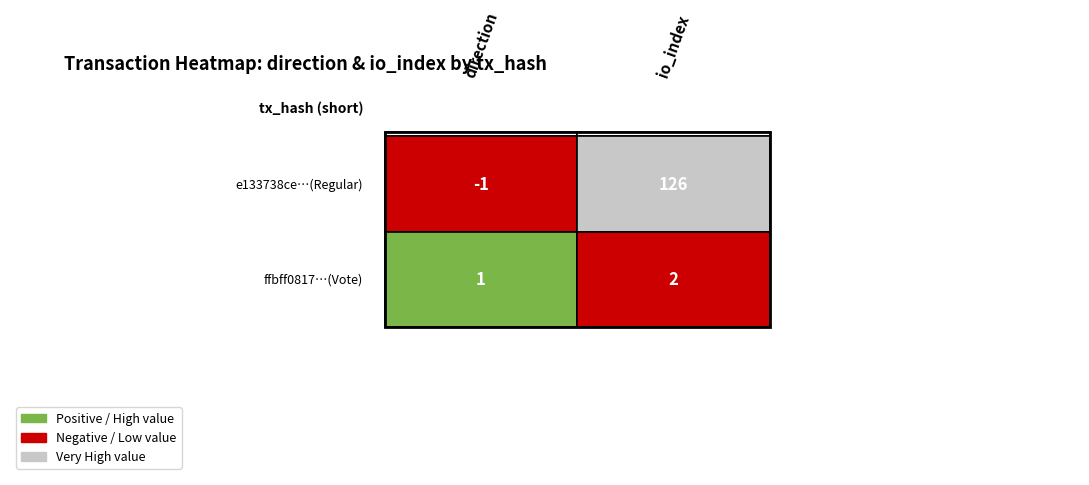

The e133738ce4dba0f95557695fad0d754a2af230f series shows 126 at 1. True or false?

True